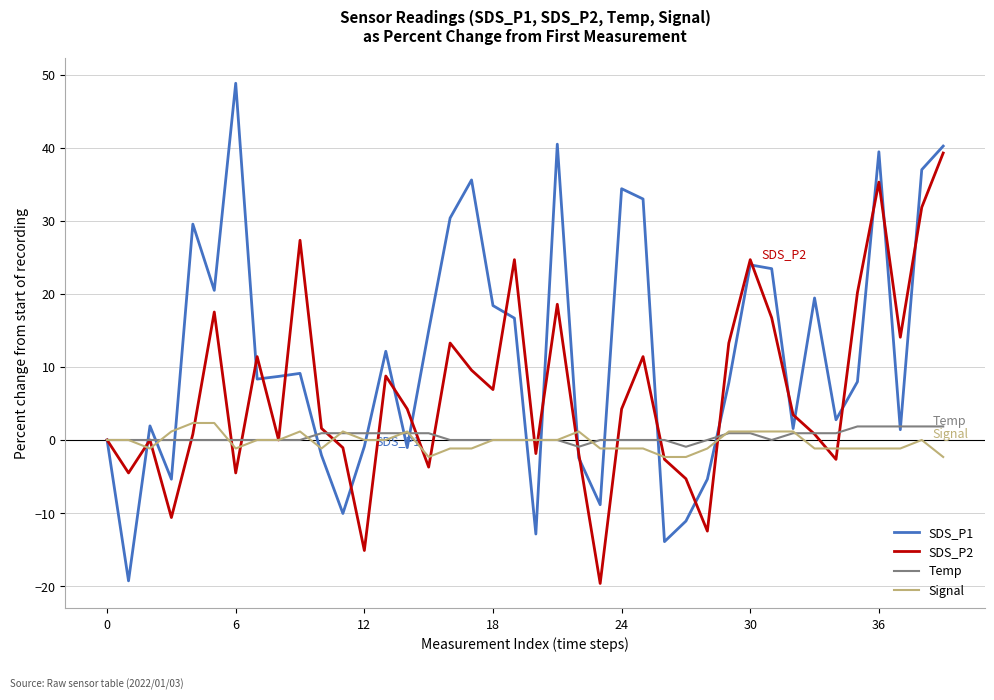

Which series has the largest total across all categories?

SDS_P1